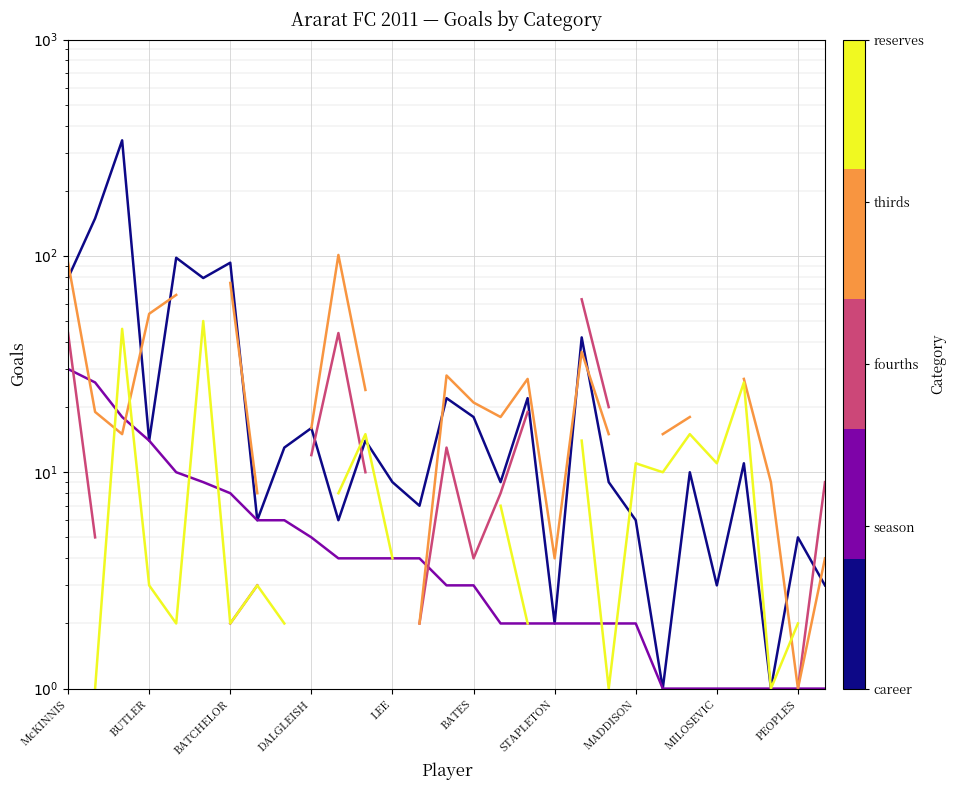

What position from the right is 19?

10